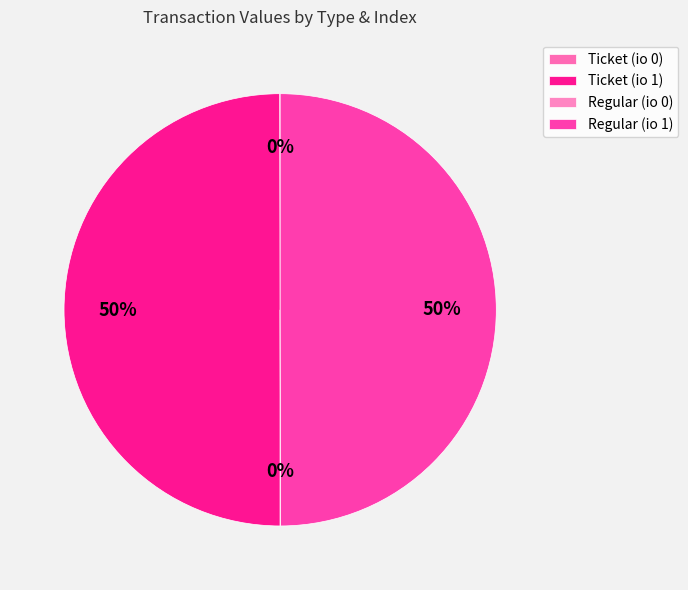

Does any single category account for the majority?

No